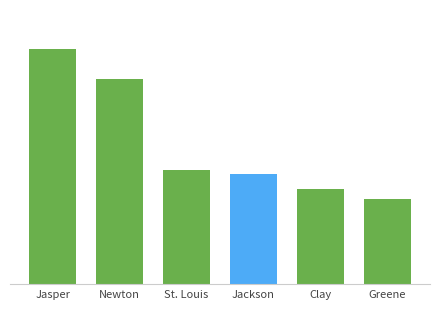

How many bars are there in total?

6